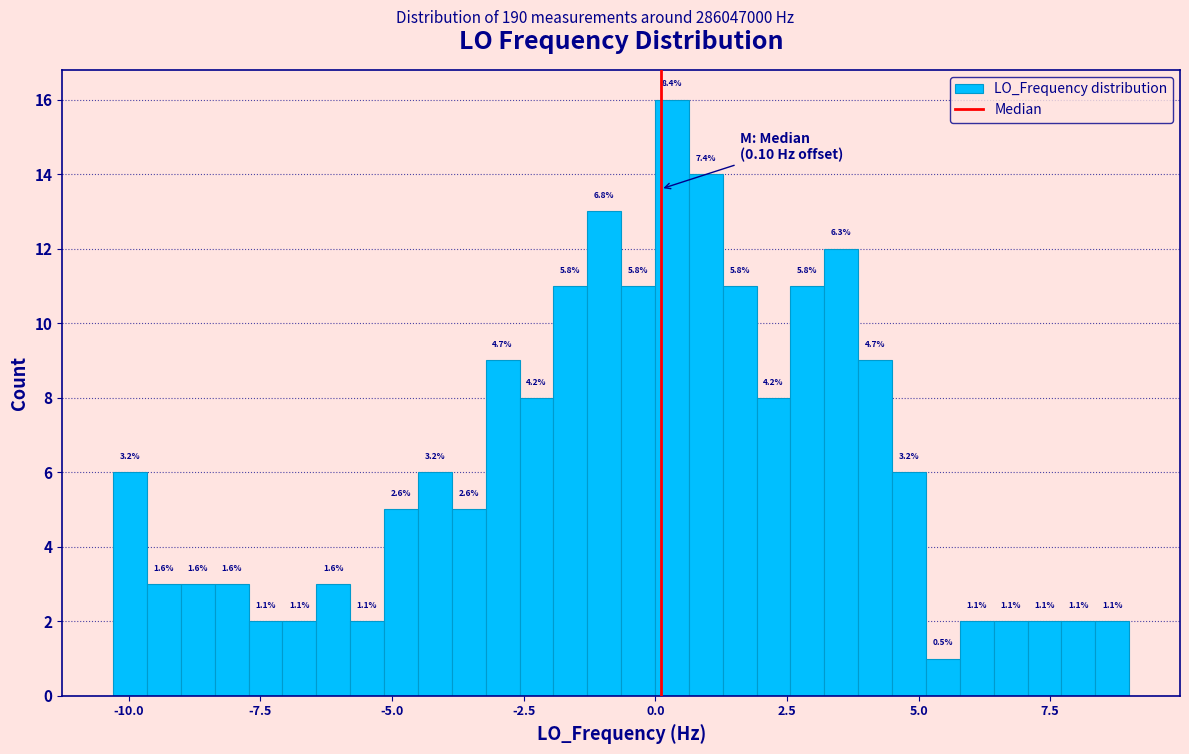

Around what value on the x-axis is the tallest bar? Give the approximate position of its centre, as read against the axis.

0.5